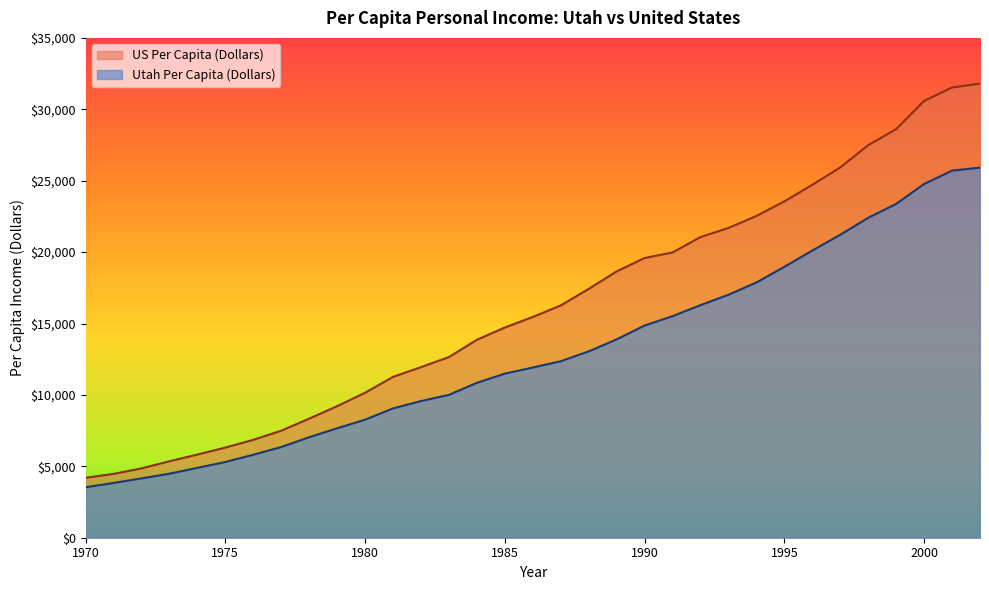

What is the value of the Utah Per Capita (Dollars) point at the 23rd from the left?

16284